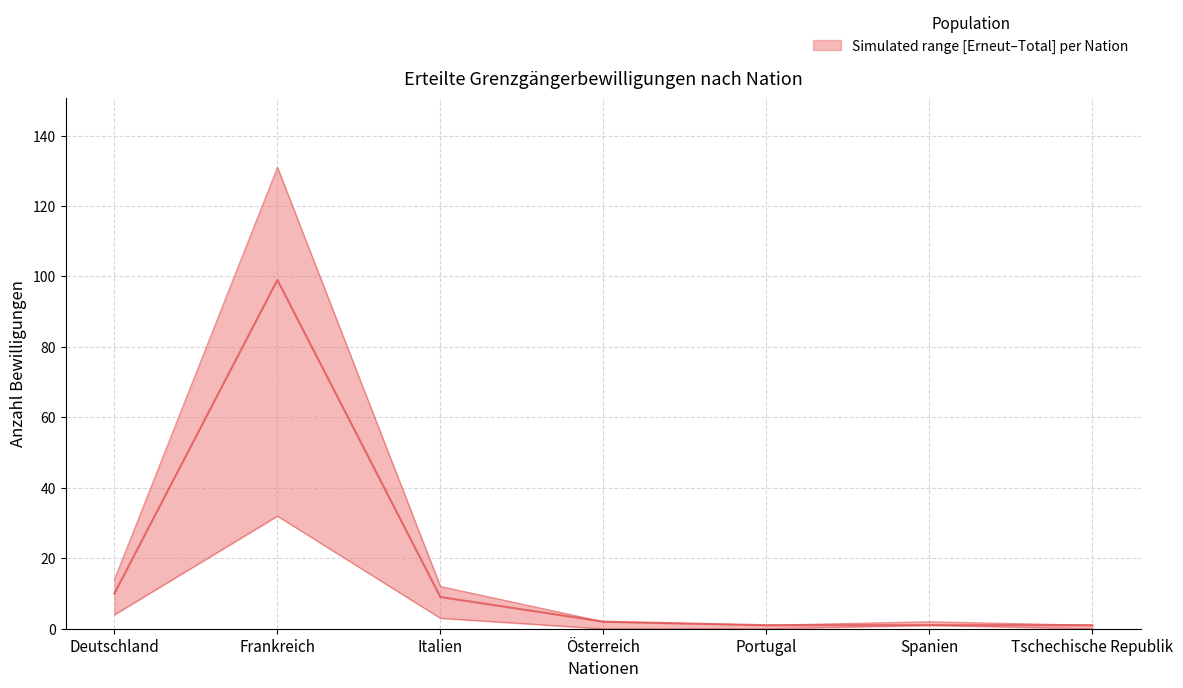

Where is Erstmalig erteilte Bewilligungen nearest to the value 50?

Deutschland